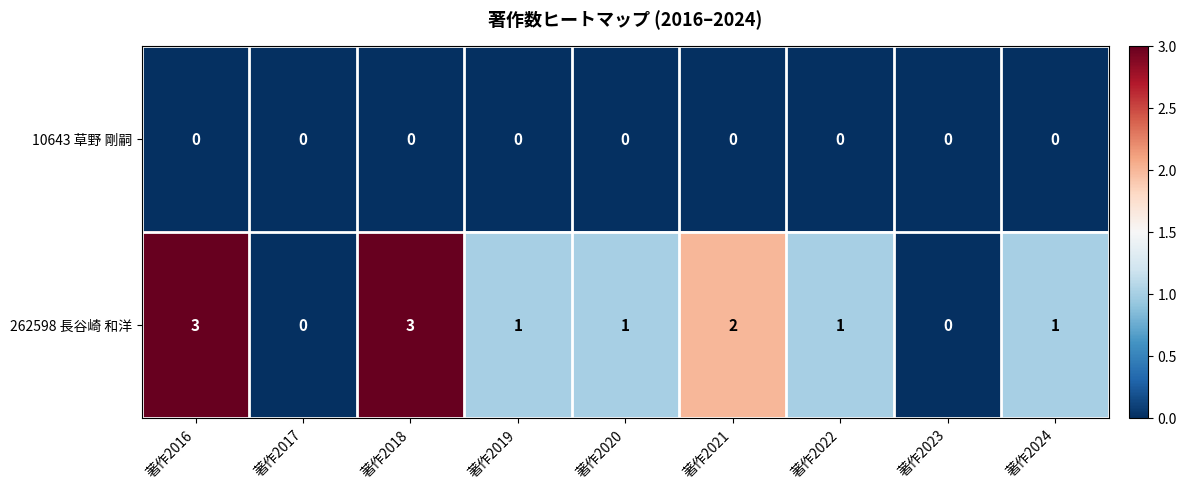

The 262598 長谷崎 和洋 series shows 3 at 著作2016. True or false?

True